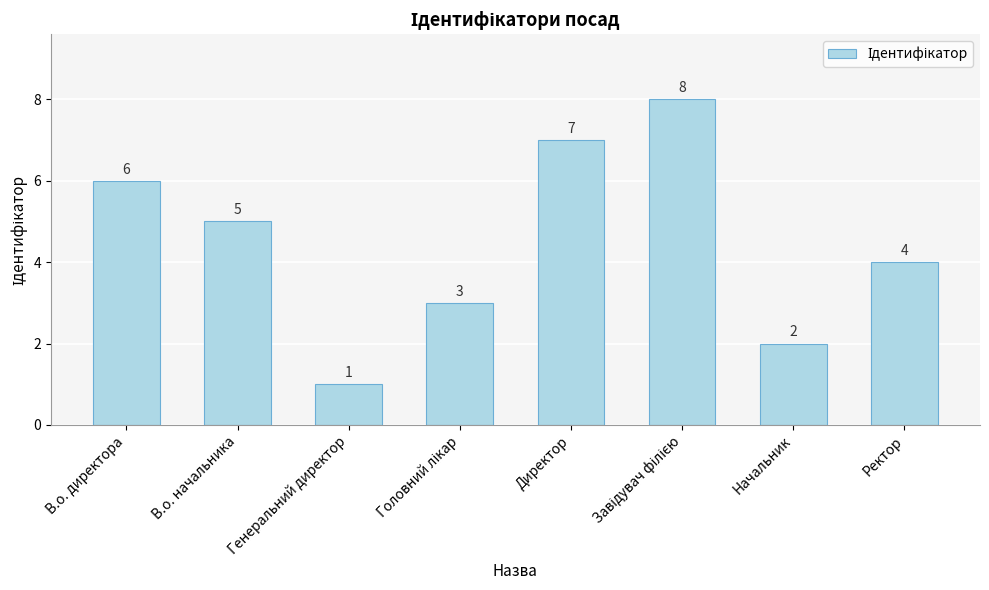

What is the difference between the maximum and minimum values?

7